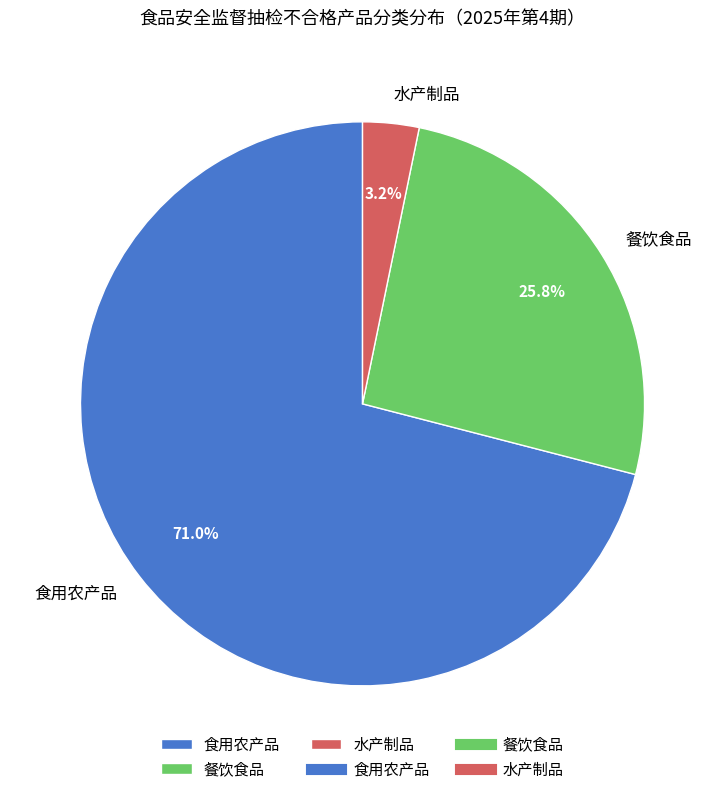

True or false: 水产制品 accounts for 18% of the total.

False